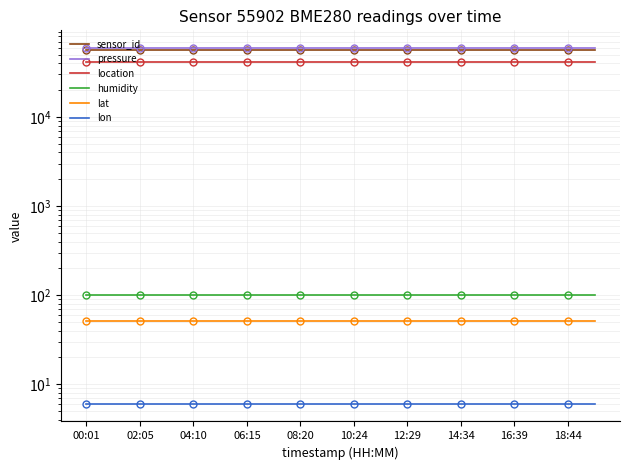

At 13, list the series in order from smallest to largest.

lon, lat, humidity, location, sensor_id, pressure